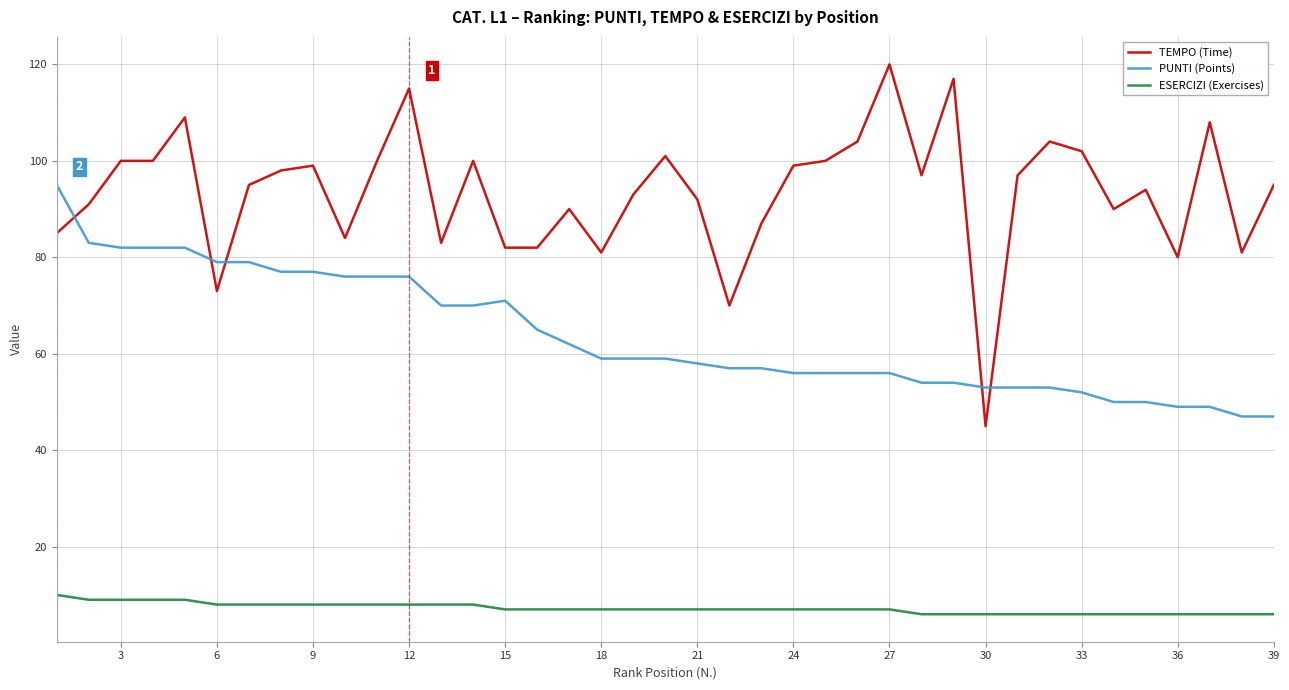

What is the greatest value displayed?

120